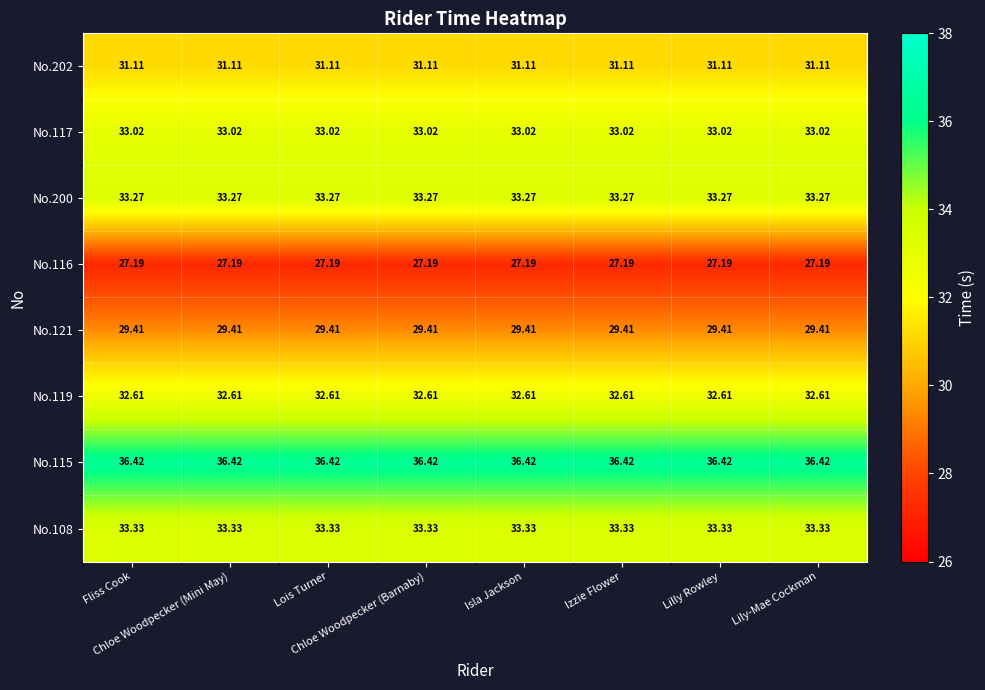

Which has a higher value, Chloe Woodpecker (Barnaby) or Izzie Flower?

Chloe Woodpecker (Barnaby)